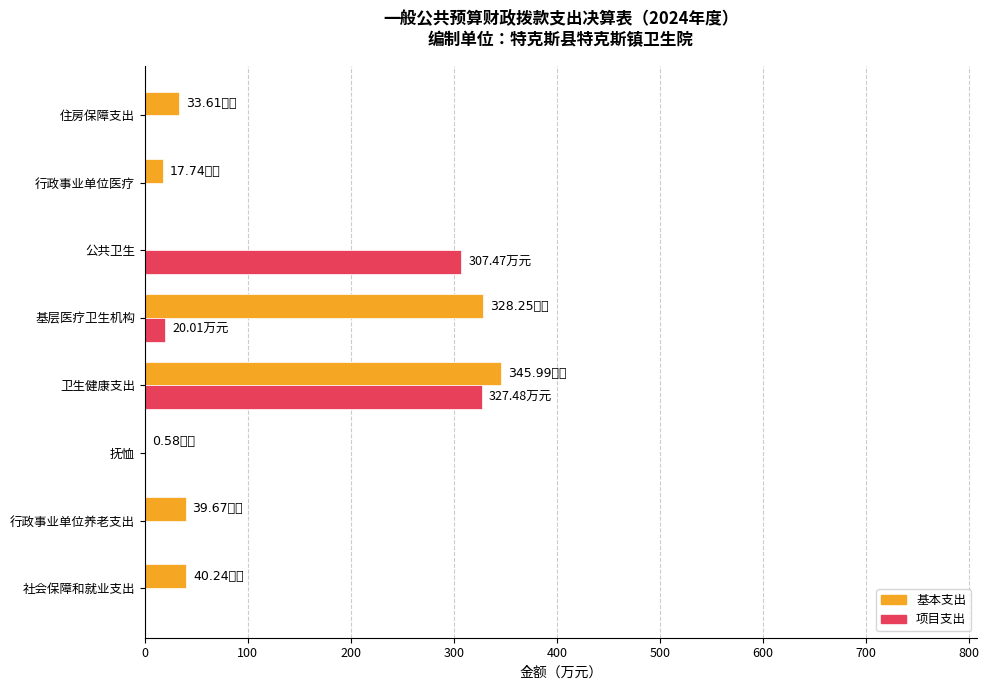

What is the sum of all 项目支出 values?

655.0